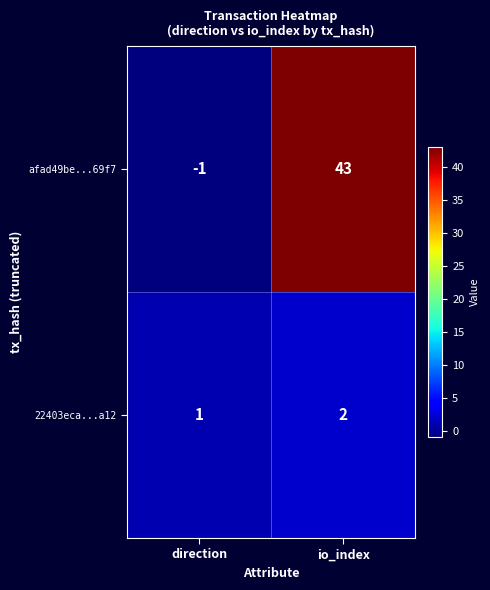

Which series has the largest total across all categories?

afad49be...69f7